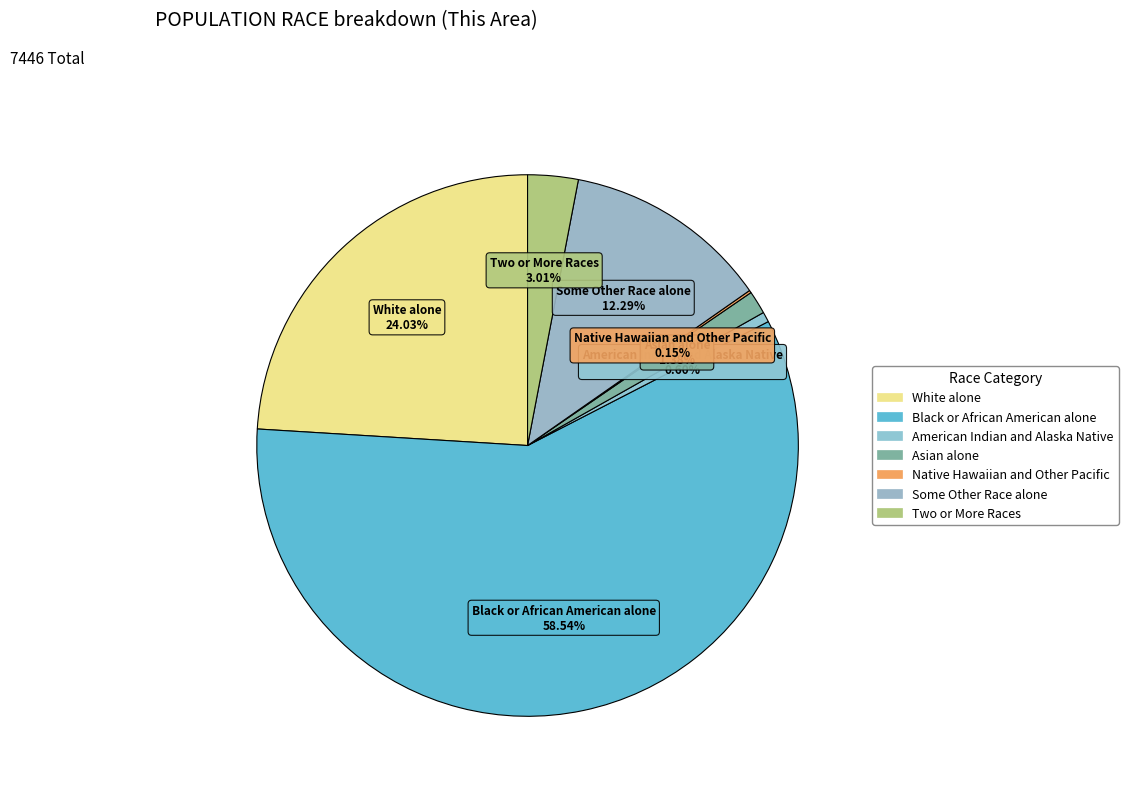

To the nearest percent, what portion does Asian alone represent?

1%